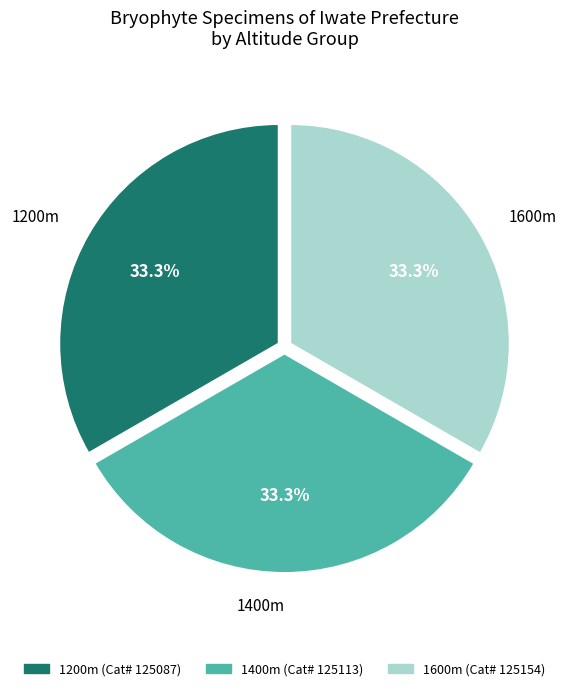

What percentage is NOT represented by 1400m?

66.7%